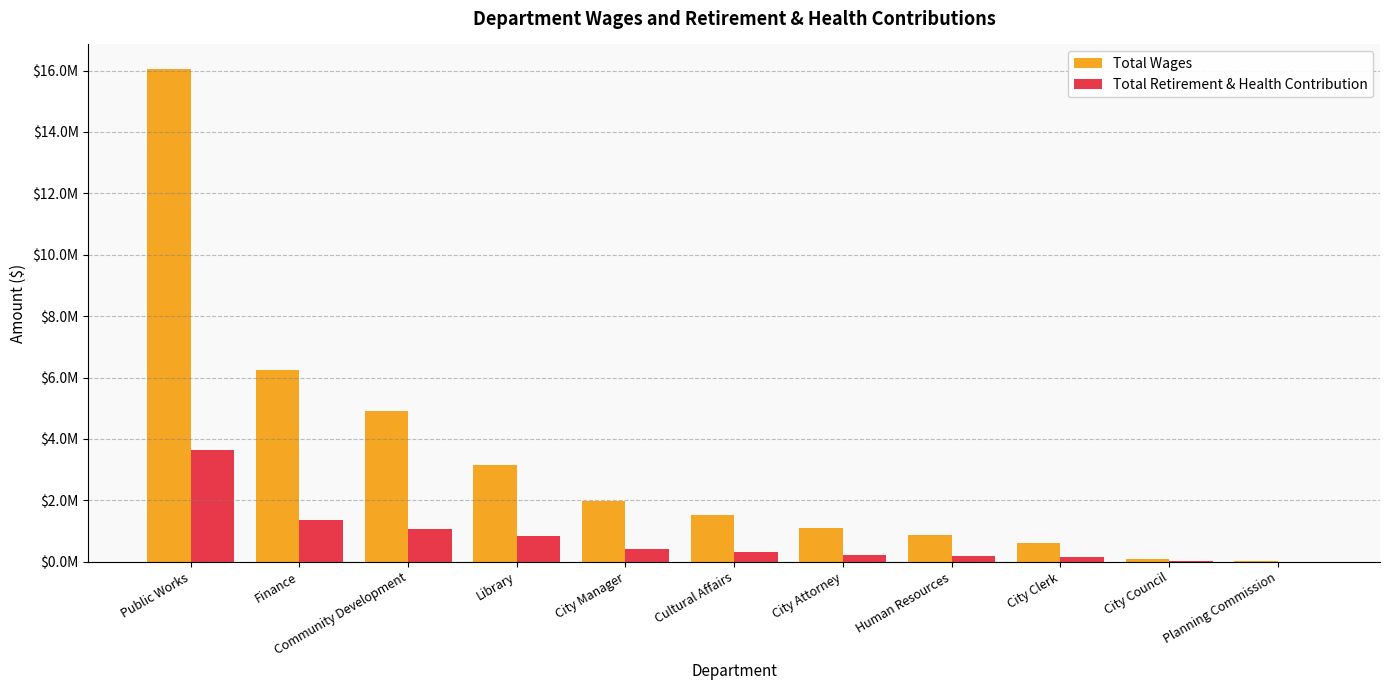

Are the bars horizontal?

No